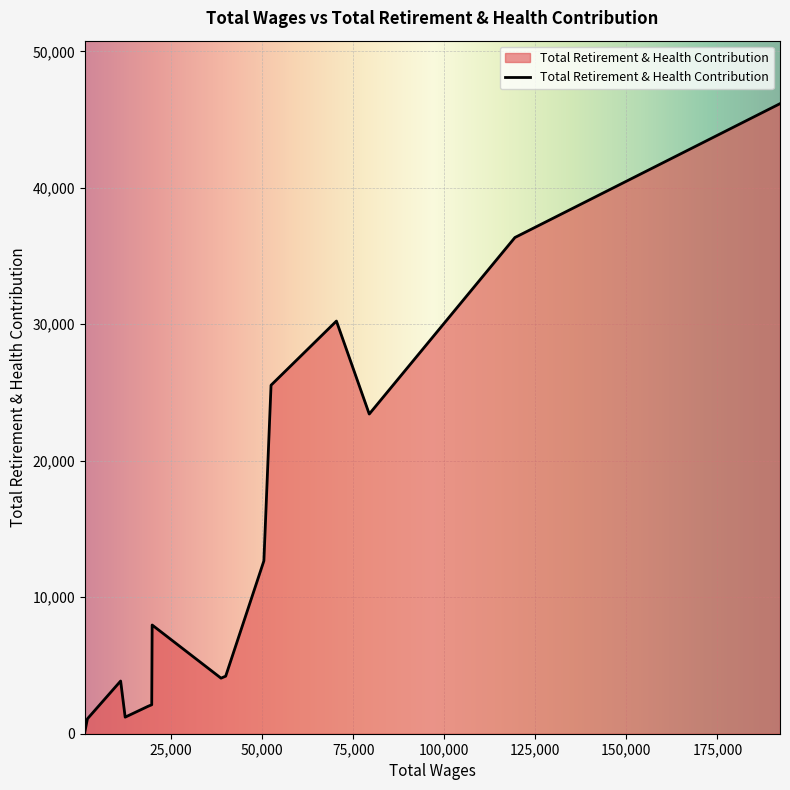

Which category has the highest value across all series?

192155.0